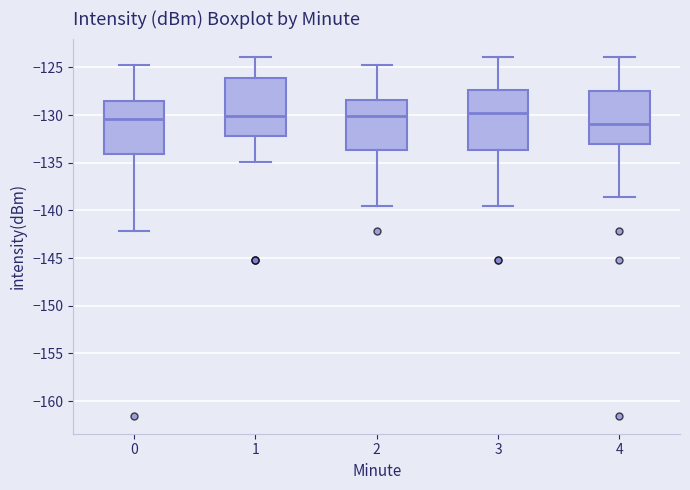

Reading left to right, transcribe this box plot: for each box, give where its median line is, the range the box spans, and where its two whiskers end, as read against the y-axis. The values are not printed on the chart, so give them approximately, as read against the axis.

0: median -130.5, box -134.0 to -128.5, whiskers -142.0 to -125.0
1: median -130.0, box -132.0 to -126.0, whiskers -135.0 to -124.0
2: median -130.0, box -133.5 to -128.5, whiskers -139.5 to -125.0
3: median -129.5, box -133.5 to -127.5, whiskers -139.5 to -124.0
4: median -131.0, box -133.0 to -127.5, whiskers -138.5 to -124.0